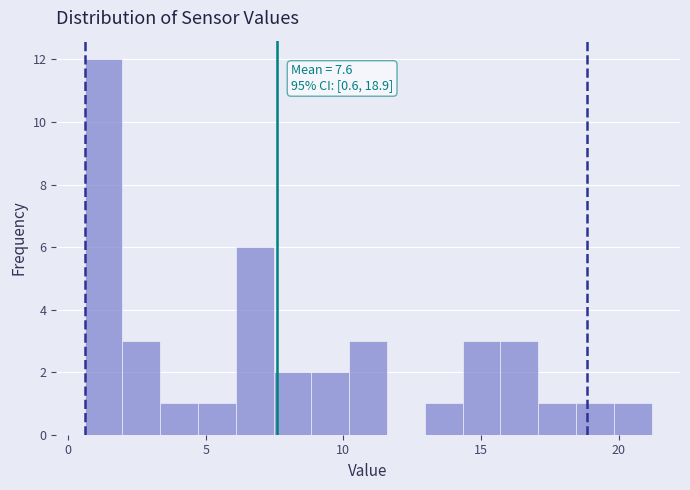

Around what value on the x-axis is the tallest bar? Give the approximate position of its centre, as read against the axis.

1.5